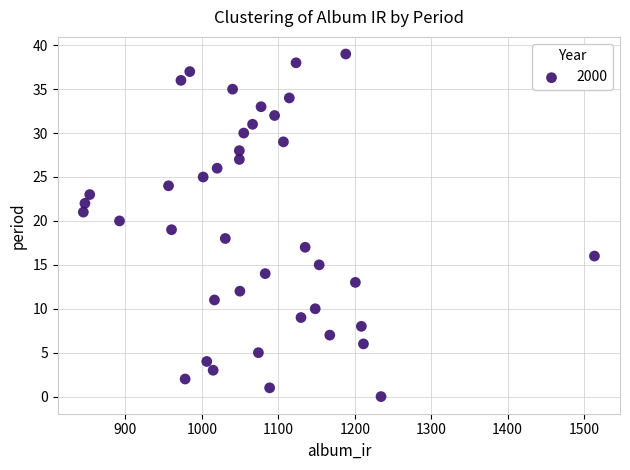

What is the range of Y values (max minus min)?

39